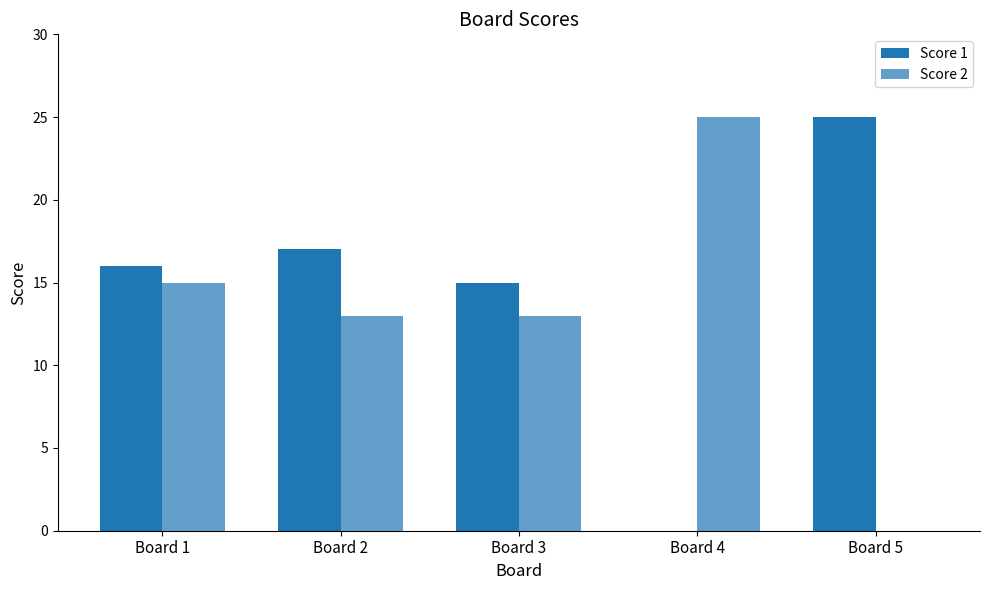

How many positive values does the Score 2 series have?

4